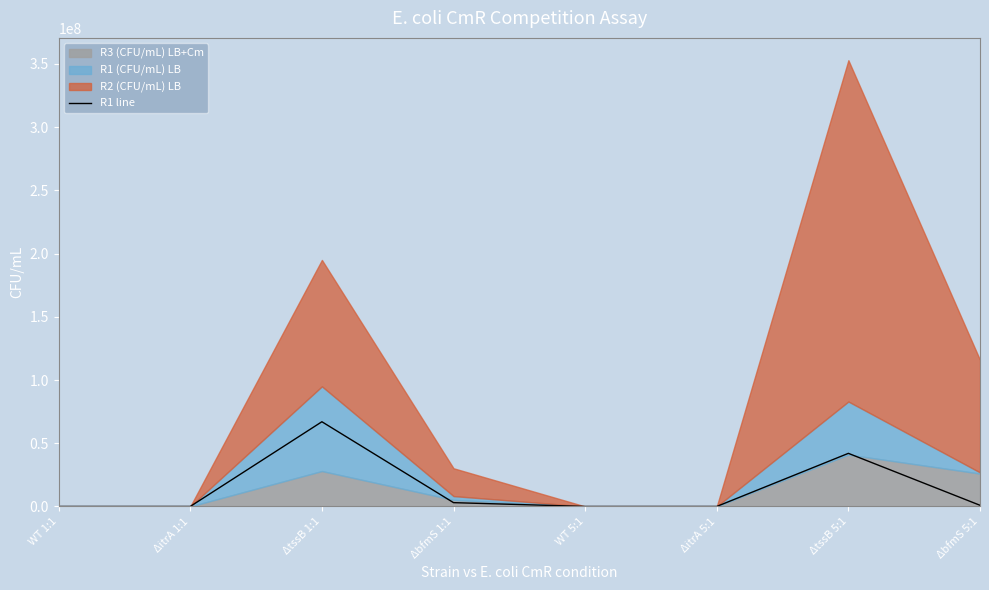

How many points are higher than both their immediate neighbors (excluding endpoints)?

2